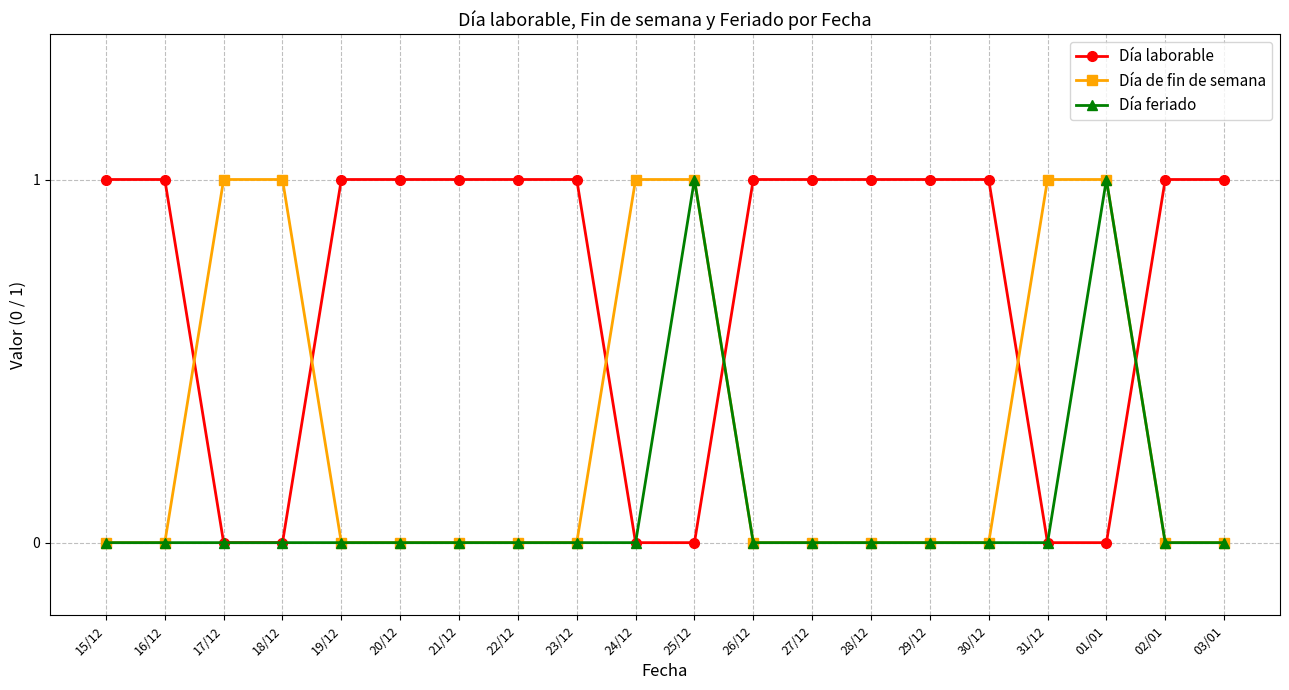

What is the total value across all series at 23/12?

1